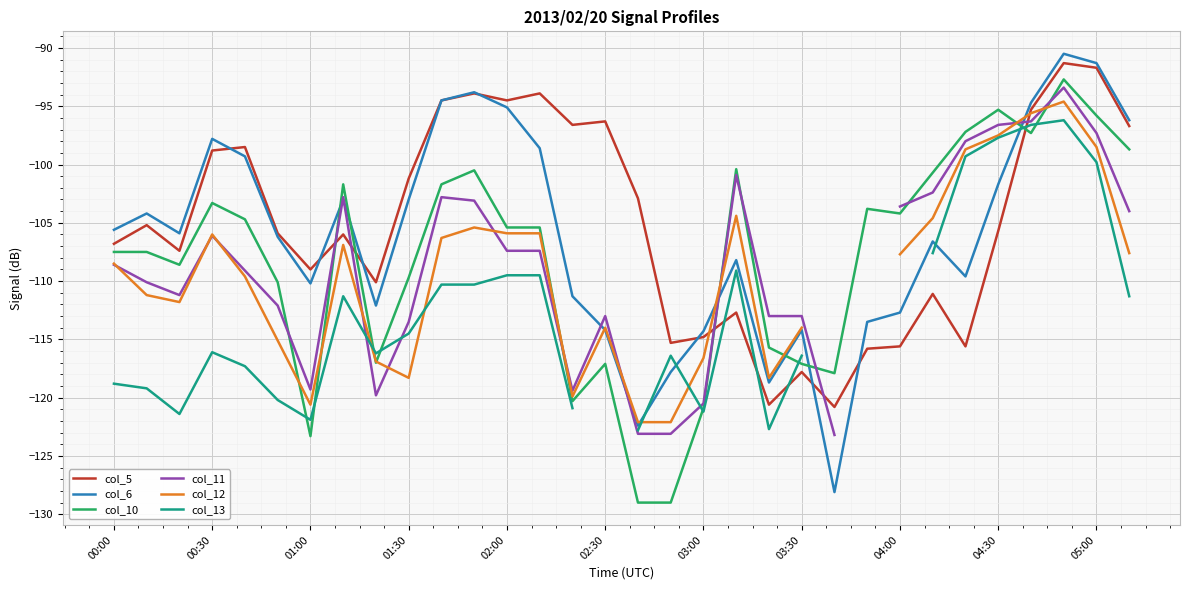

Which series has the largest total across all categories?

col_5